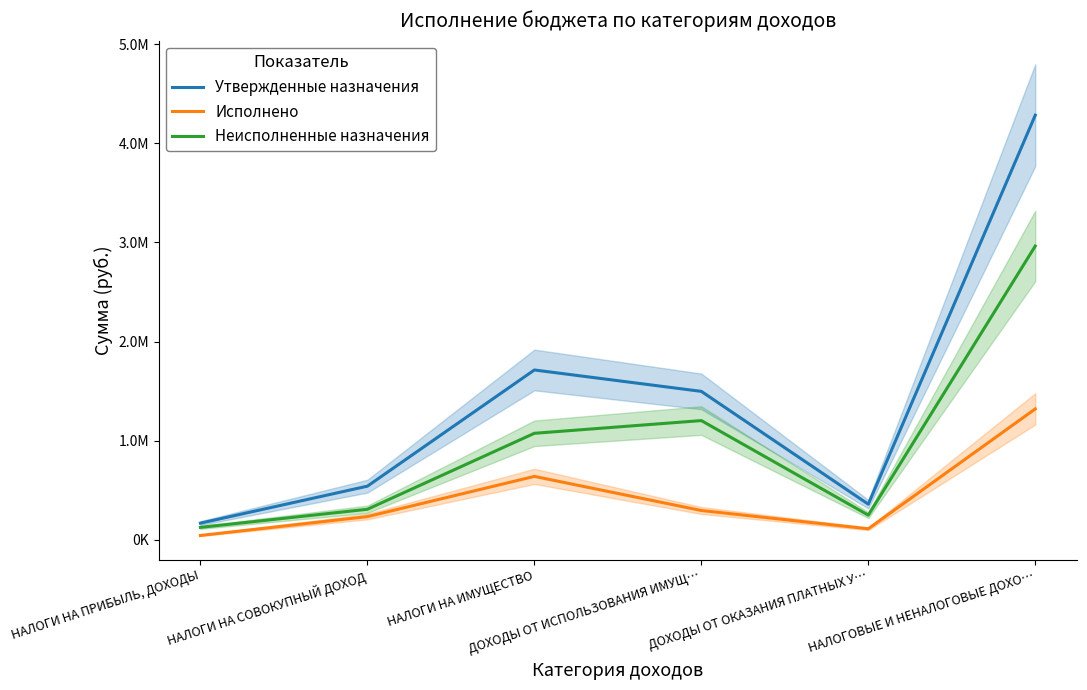

What is the sum of the Утвержденные назначения values at НАЛОГИ НА ПРИБЫЛЬ, ДОХОДЫ and НАЛОГОВЫЕ И НЕНАЛОГОВЫЕ ДОХО…?

4451630.0